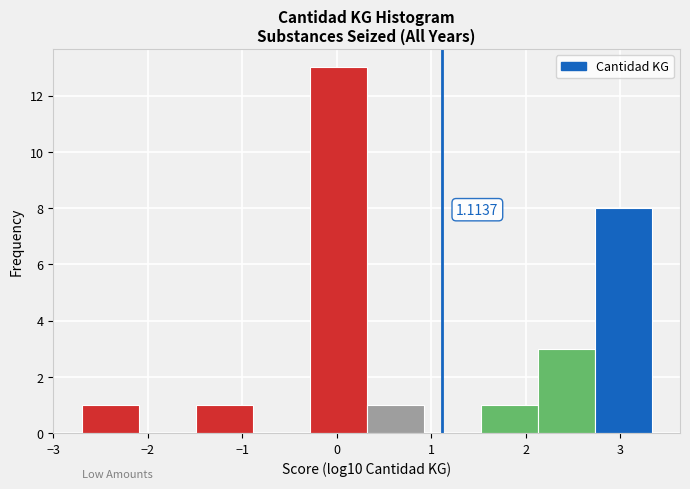

Which range on the x-axis has the tallest bar?

-0.3 to 0.3